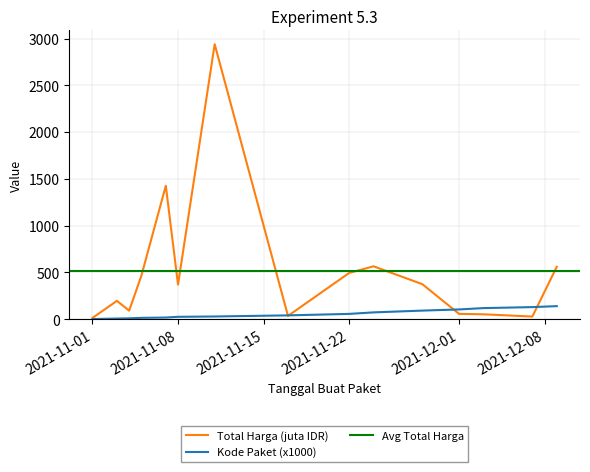

List the labels in order of Total Harga (juta) value, smallest first.

2021-11-01, 2021-12-07, 2021-11-17, 2021-12-03, 2021-12-01, 2021-11-04, 2021-11-03, 2021-11-08, 2021-11-28, 2021-11-05, 2021-11-22, 2021-12-09, 2021-11-24, 2021-11-07, 2021-11-11